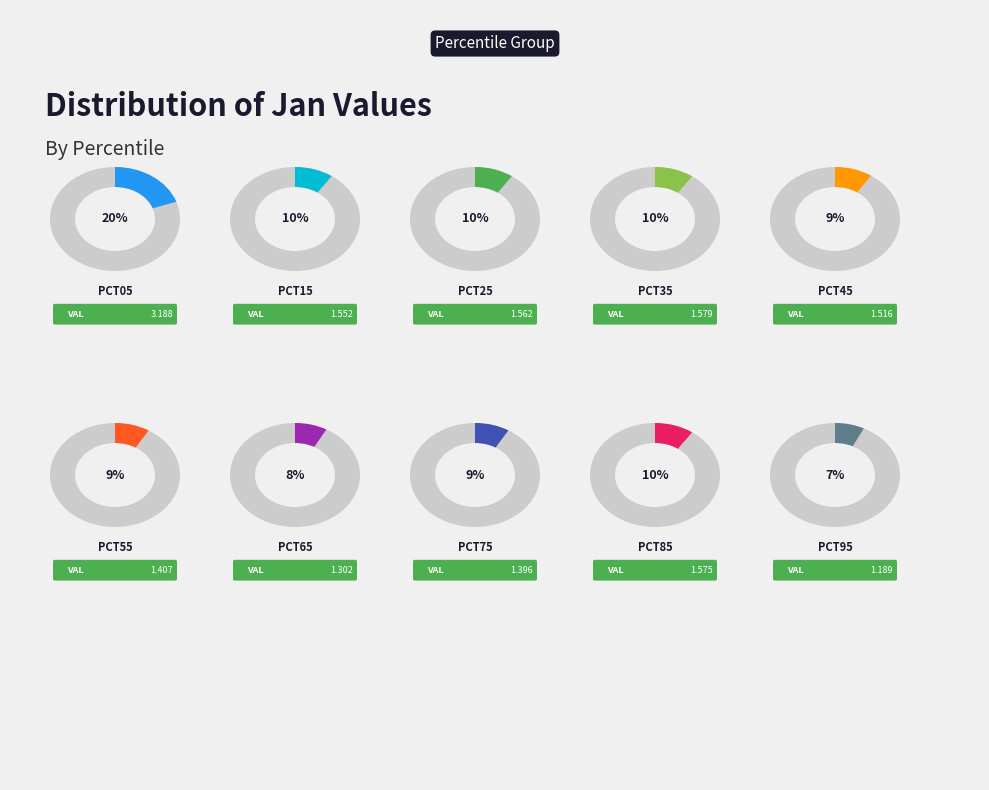

What is the ratio of the value at pct95 to the value at pct75?

0.9